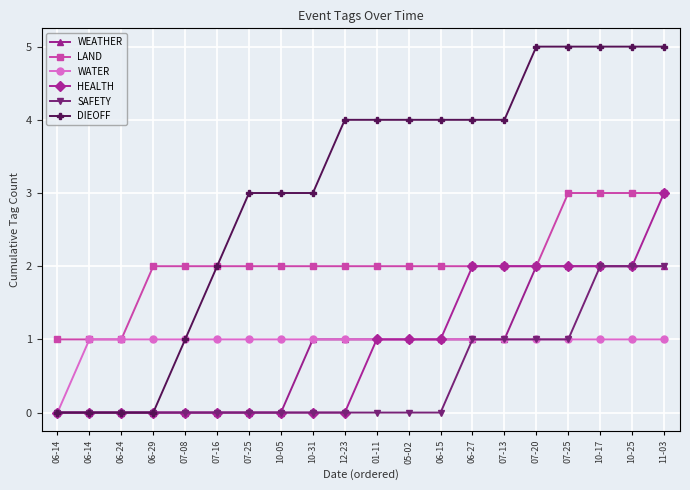

What is the difference between the maximum and minimum values in the HEALTH series?

3